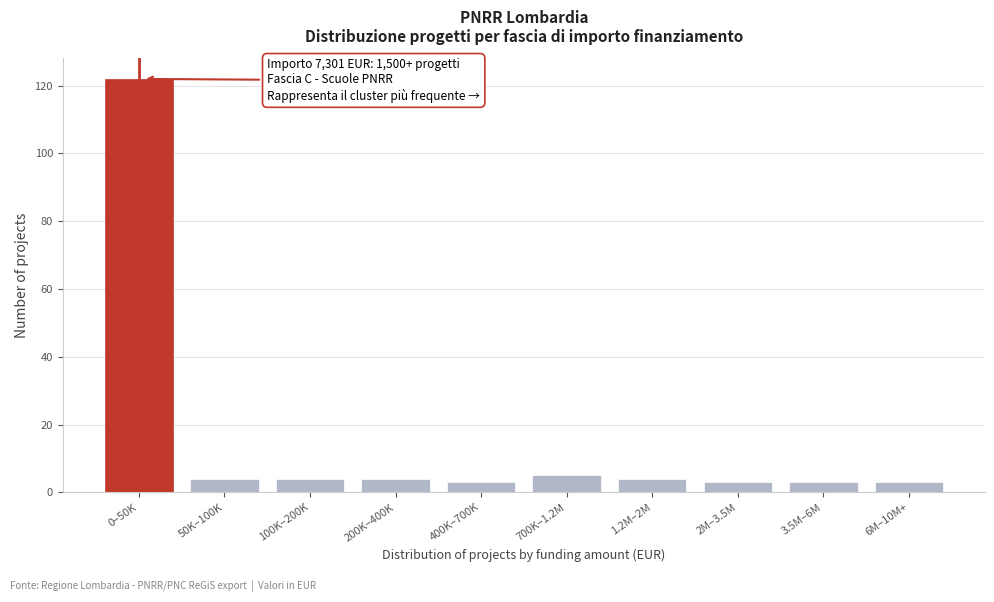

Reading right to left, what are all the values shown in this chart?

3	3	3	4	5	3	4	4	4	122